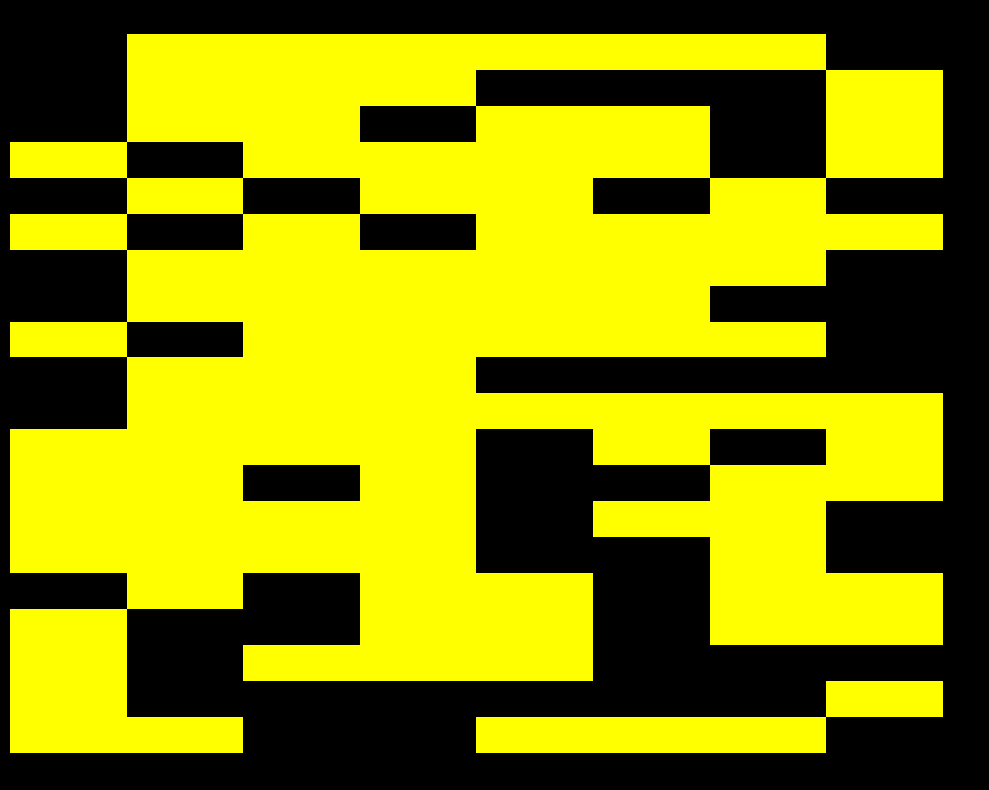

Reading left to right, extract all data points from this chart.

gene_0: 2017=0.0	2018=0.0	2019=0.0	2020=0.0	2021=0.0	2022=0.0	2023=0.0	2024=0.0
gene_1: 2017=0.0	2018=0.0	2019=0.0	2020=0.0	2021=0.0	2022=0.0	2023=0.0	2024=0.0
gene_2: 2017=0.0	2018=0.0	2019=0.0	2020=0.0	2021=0.0	2022=0.0	2023=0.0	2024=0.0
gene_3: 2017=0.0	2018=0.0	2019=0.0	2020=0.0	2021=0.0	2022=0.0	2023=0.0	2024=0.0
gene_4: 2017=0.0	2018=0.0	2019=0.0	2020=0.0	2021=0.0	2022=0.0	2023=0.0	2024=0.0
gene_5: 2017=0.0	2018=0.0	2019=0.0	2020=0.0	2021=0.0	2022=0.0	2023=0.0	2024=0.0
gene_6: 2017=0.0	2018=0.0	2019=0.0	2020=0.0	2021=0.0	2022=0.0	2023=0.0	2024=0.0
gene_7: 2017=0.0	2018=0.0	2019=0.0	2020=0.0	2021=0.0	2022=0.0	2023=0.0	2024=0.0
gene_8: 2017=0.0	2018=0.0	2019=0.0	2020=0.0	2021=0.0	2022=0.0	2023=0.0	2024=0.0
gene_9: 2017=0.0	2018=0.0	2019=0.0	2020=0.0	2021=0.0	2022=0.0	2023=0.0	2024=0.0
gene_10: 2017=0.0	2018=0.0	2019=0.0	2020=0.0	2021=0.0	2022=0.0	2023=0.0	2024=0.0
gene_11: 2017=0.0	2018=0.0	2019=0.0	2020=0.0	2021=0.0	2022=0.0	2023=0.0	2024=0.0
gene_12: 2017=0.0	2018=0.0	2019=0.0	2020=0.0	2021=0.0	2022=0.0	2023=0.0	2024=0.0
gene_13: 2017=0.0	2018=0.0	2019=0.0	2020=0.0	2021=0.0	2022=0.0	2023=0.0	2024=0.0
gene_14: 2017=0.0	2018=0.0	2019=0.0	2020=0.0	2021=0.0	2022=0.0	2023=0.0	2024=0.0
gene_15: 2017=0.0	2018=0.0	2019=0.0	2020=0.0	2021=0.0	2022=0.0	2023=0.0	2024=0.0
gene_16: 2017=0.0	2018=0.0	2019=0.0	2020=0.0	2021=0.0	2022=0.0	2023=0.0	2024=0.0
gene_17: 2017=0.0	2018=0.0	2019=0.0	2020=0.0	2021=0.0	2022=0.0	2023=0.0	2024=0.0
gene_18: 2017=0.0	2018=0.0	2019=0.0	2020=0.0	2021=0.0	2022=0.0	2023=0.0	2024=0.0
gene_19: 2017=0.0	2018=0.0	2019=0.0	2020=0.0	2021=0.0	2022=0.0	2023=0.0	2024=0.0